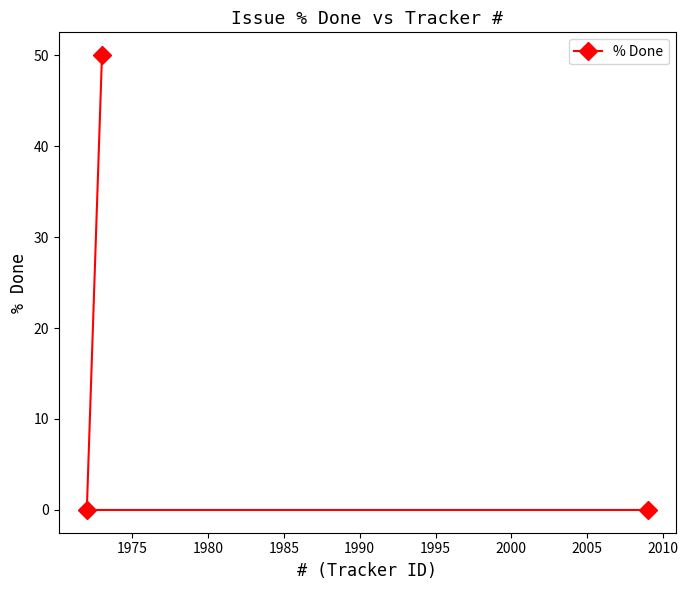

What is the average value?

17